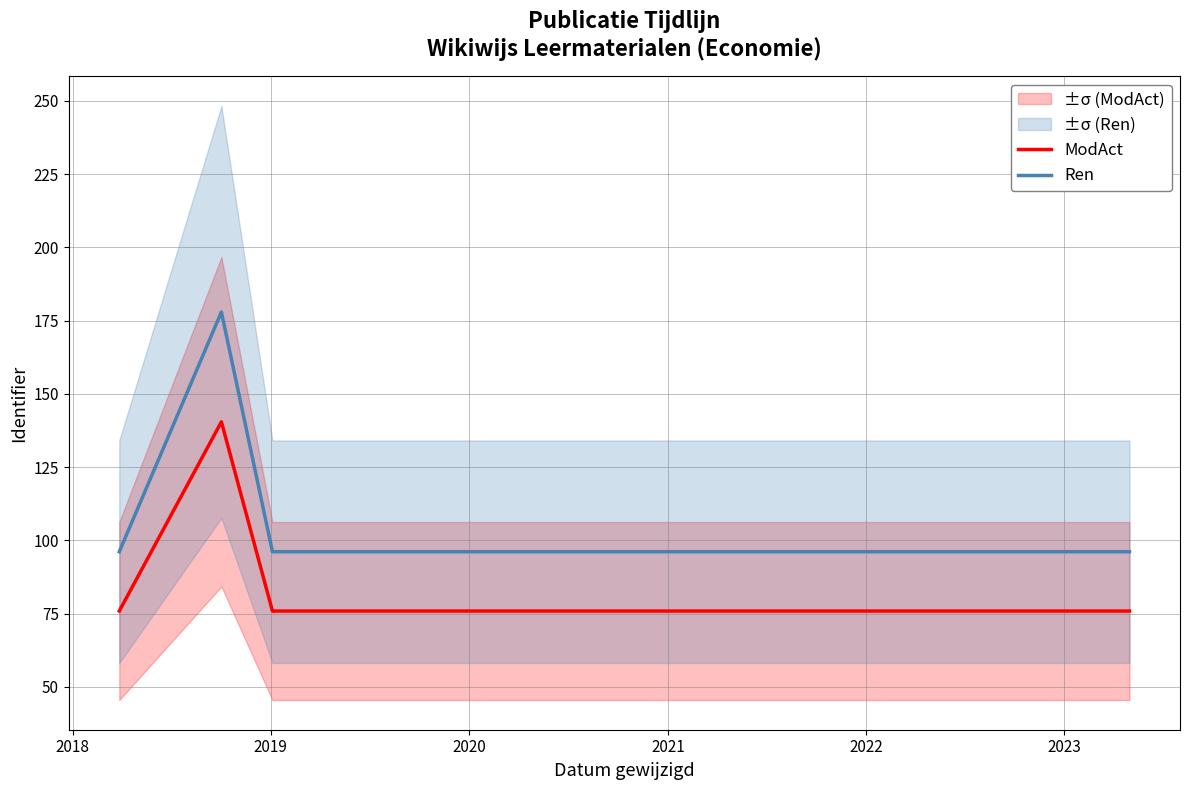

How many interior local peaks does the ModAct series have?

1